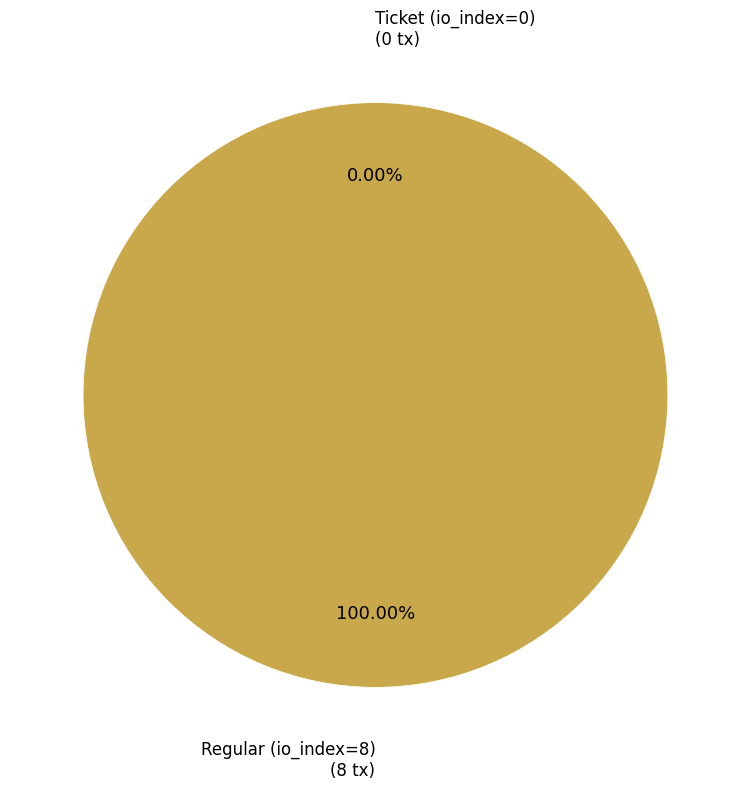

Rank the categories by value from highest to lowest.

Regular (io_index=8), Ticket (io_index=0)